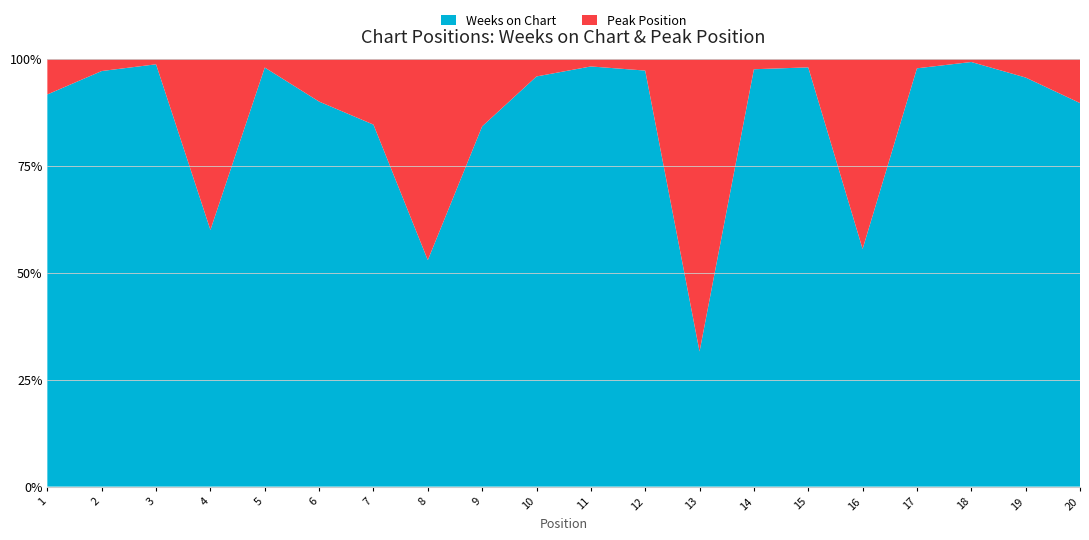

Reading left to right, extract all data points from this chart.

Weeks on Chart: 11	34	77	6	96	27	11	9	16	93	55	106	6	120	49	5	132	133	131	78
Peak Position: 1	1	1	4	2	3	2	8	3	4	1	3	13	3	1	4	3	1	6	9